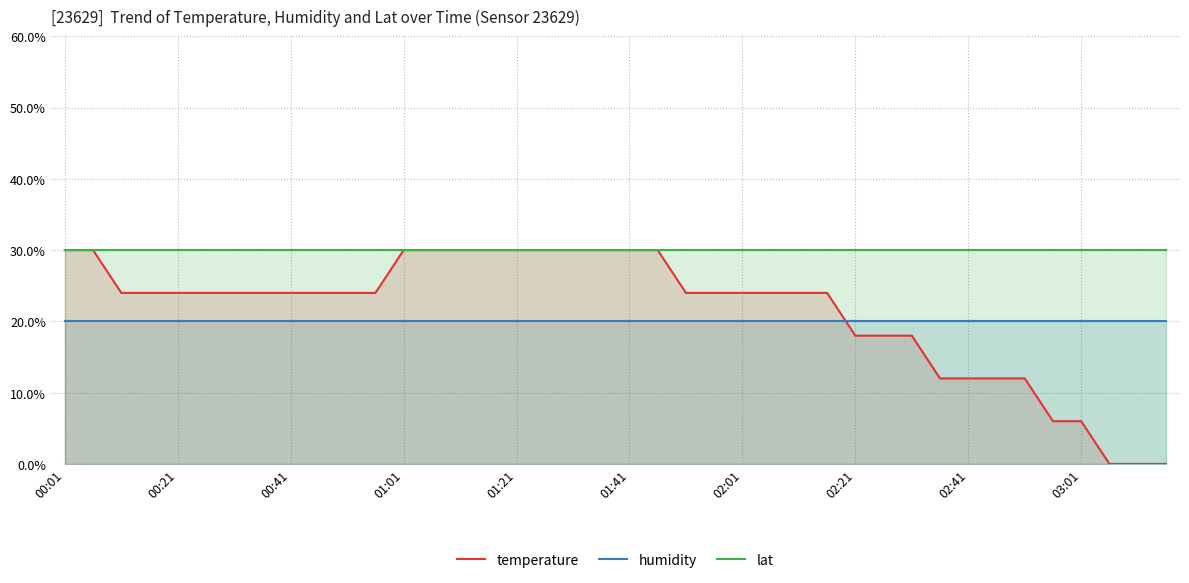

Does the chart display data point markers on the line(s)?

No